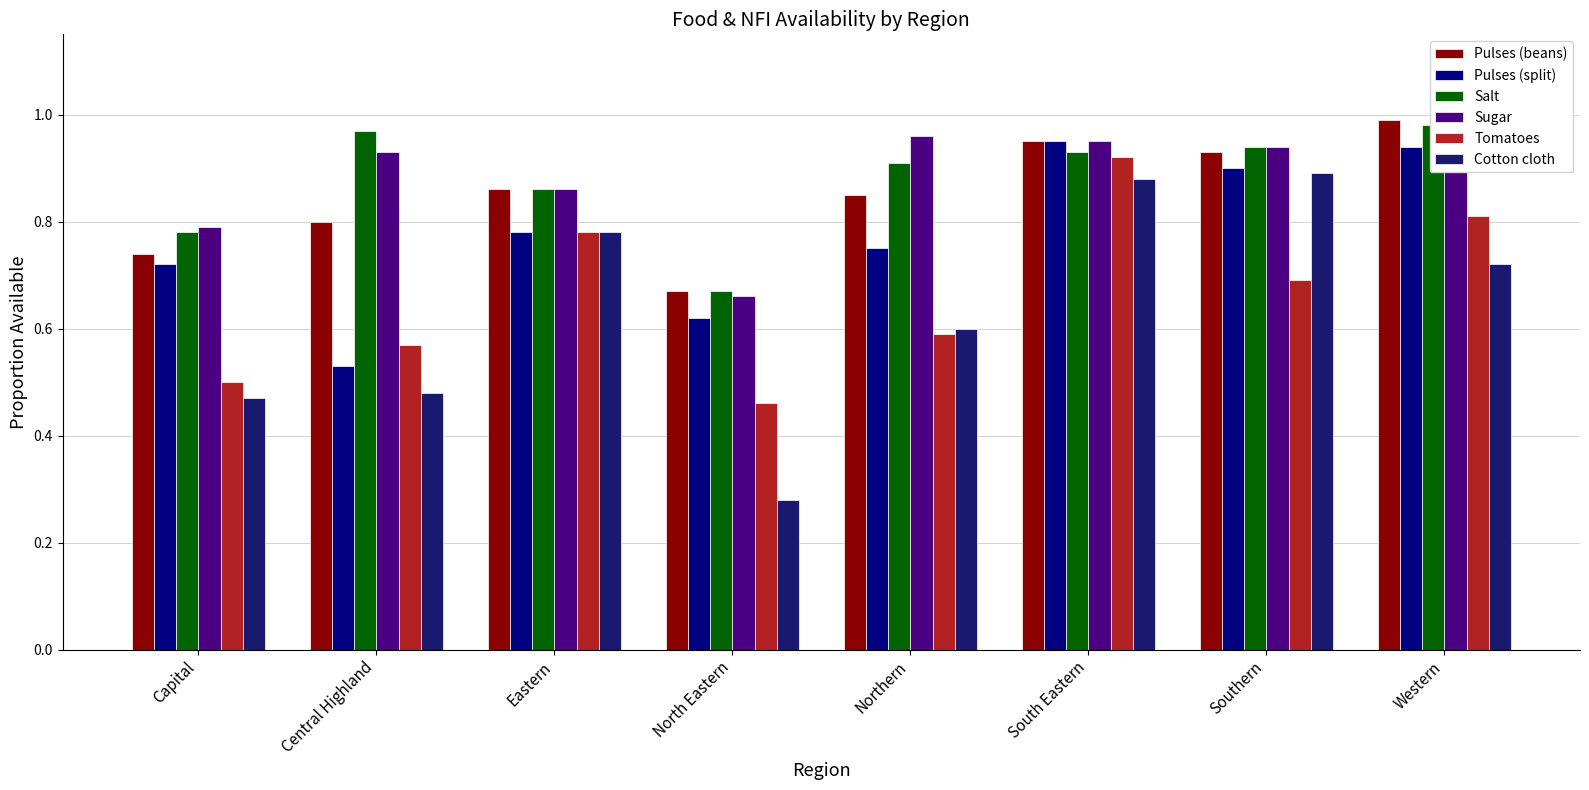

Reading right to left, list all the values displayed in this chart.

Pulses (beans): 1.0	0.9	0.9	0.8	0.7	0.9	0.8	0.7
Pulses (split): 0.9	0.9	0.9	0.8	0.6	0.8	0.5	0.7
Salt: 1.0	0.9	0.9	0.9	0.7	0.9	1.0	0.8
Sugar: 1.0	0.9	0.9	1.0	0.7	0.9	0.9	0.8
Tomatoes: 0.8	0.7	0.9	0.6	0.5	0.8	0.6	0.5
Cotton cloth: 0.7	0.9	0.9	0.6	0.3	0.8	0.5	0.5